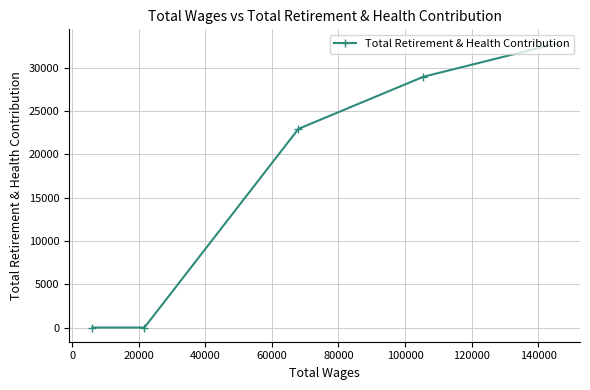

What is the average value?

16933